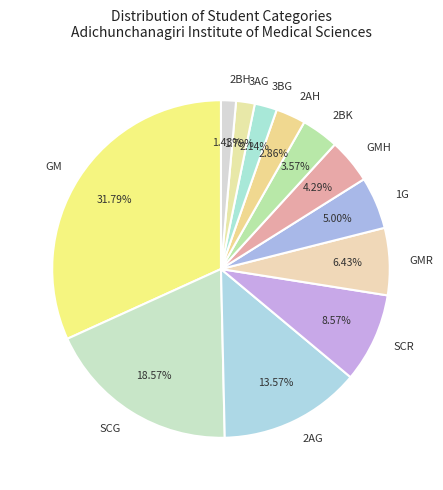

What is the ratio of the value at 2BK to the value at SCR?

0.4